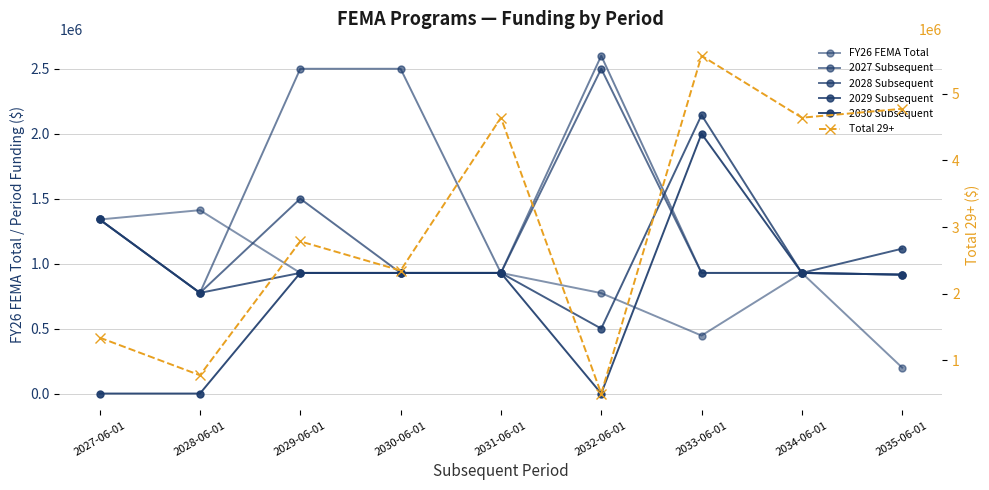

What is the difference between the 2030 Subsequent values at 2034-06-01 and 2033-06-01?

1071474